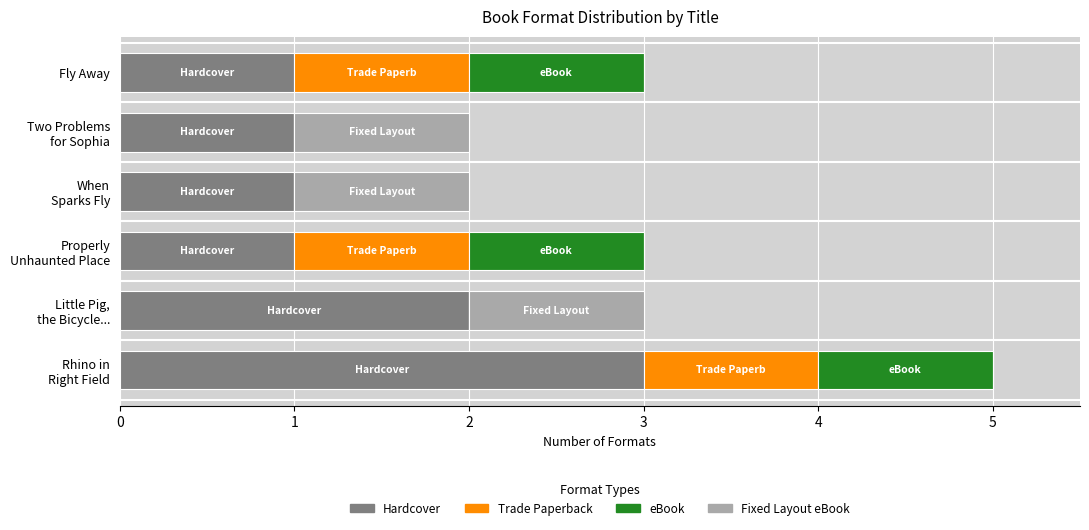

What is the total value across all series at Fly Away?

3